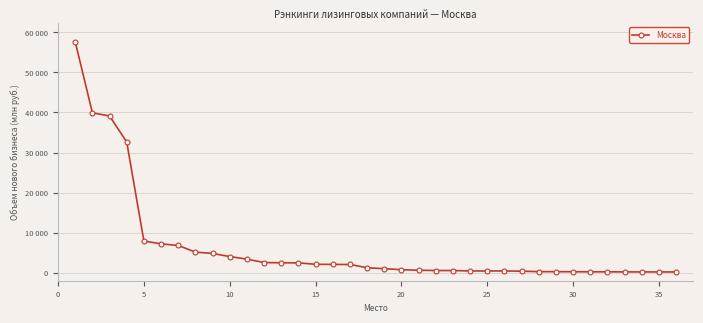

Does the chart have visible grid lines?

Yes